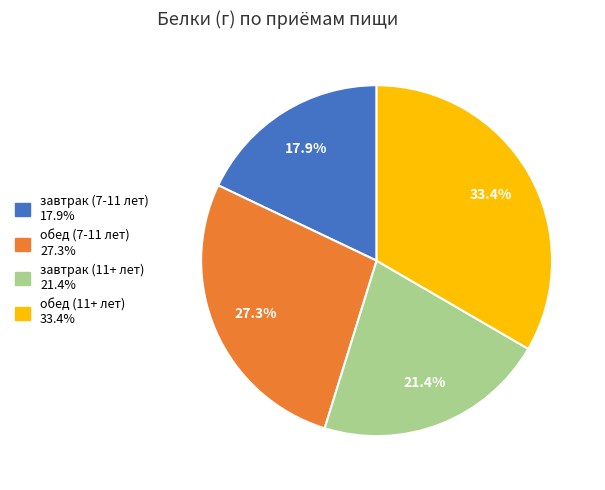

What percentage is the завтрак (11+ лет) slice, to the nearest percent?

21%